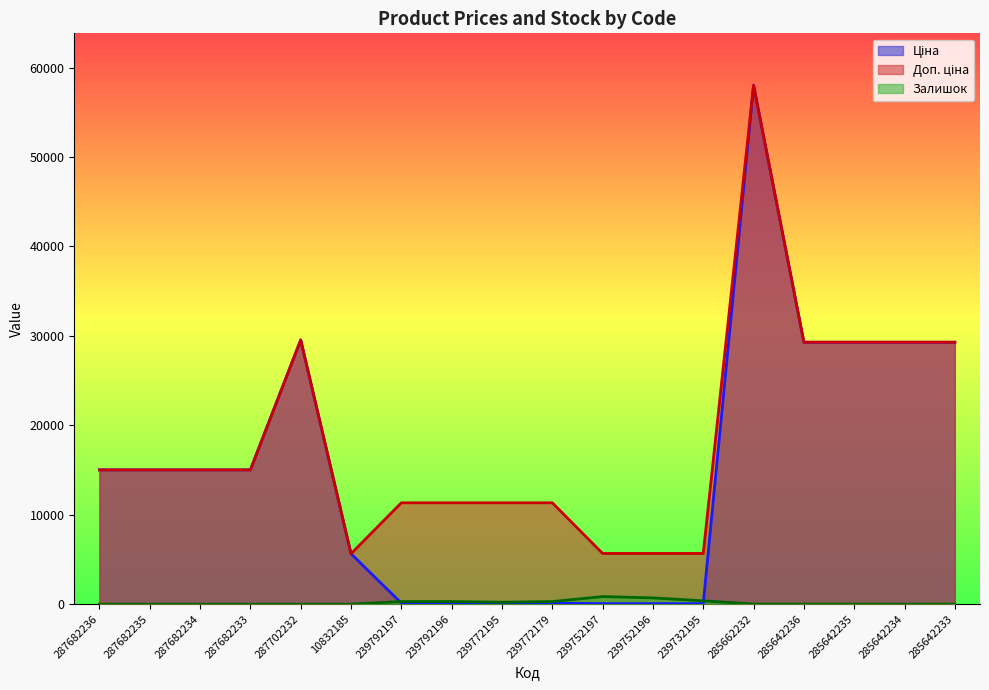

How many interior local valleys does the Залишок series have?

2